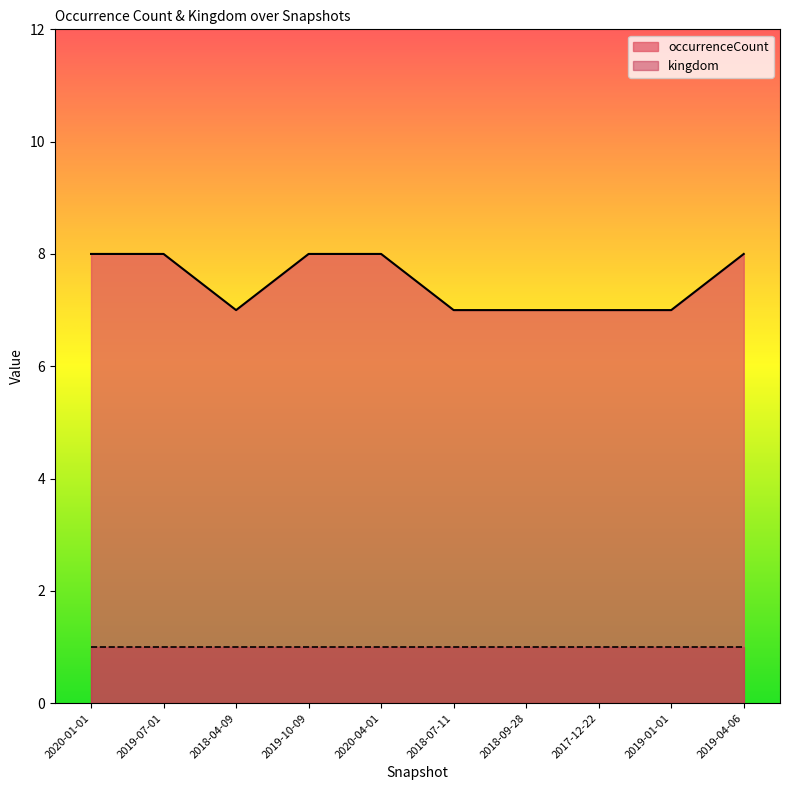

The chart shows a value of 8 at 2019-10-09. True or false?

True